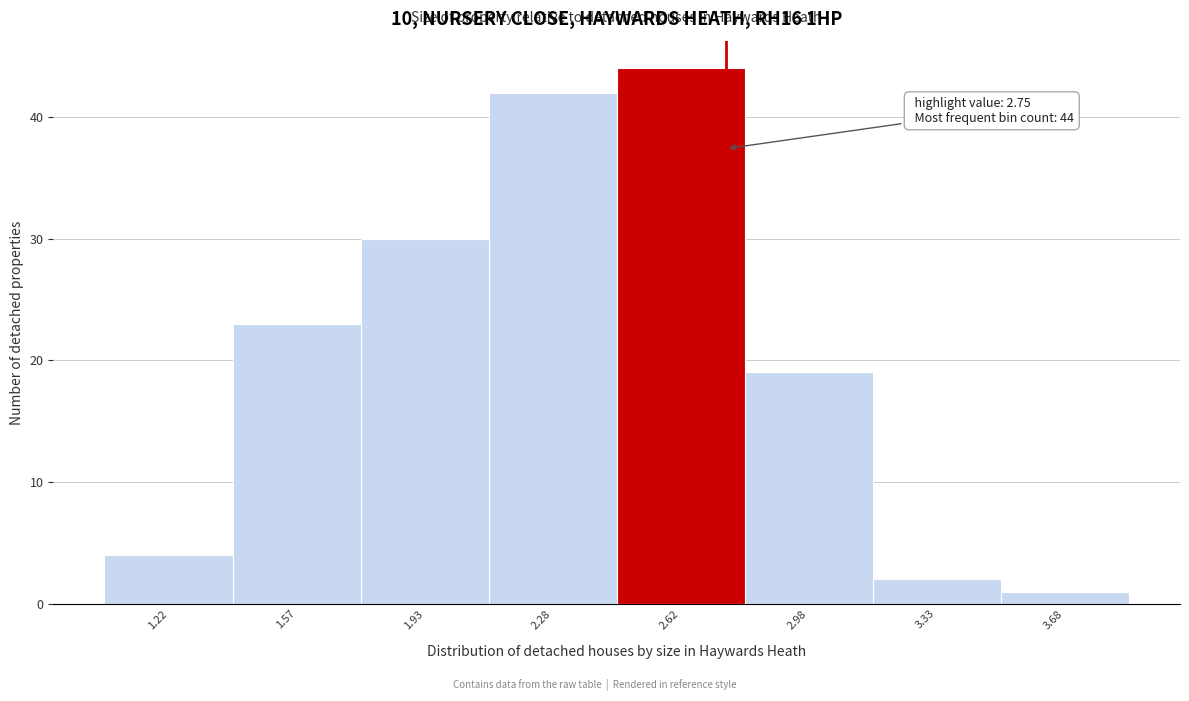

Which range on the x-axis has the tallest bar?

2.45 to 2.80